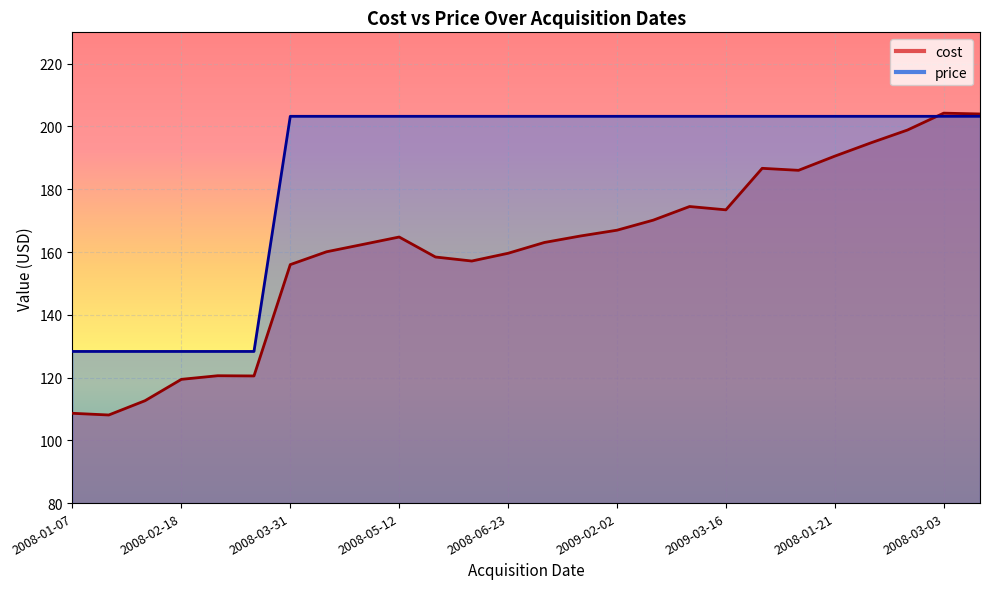

Which series has the largest total across all categories?

price